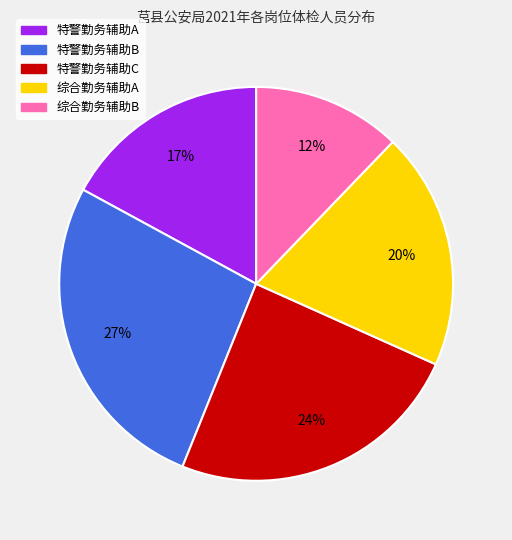

Is the sum of 综合勤务辅助A and 综合勤务辅助B greater than half?

No